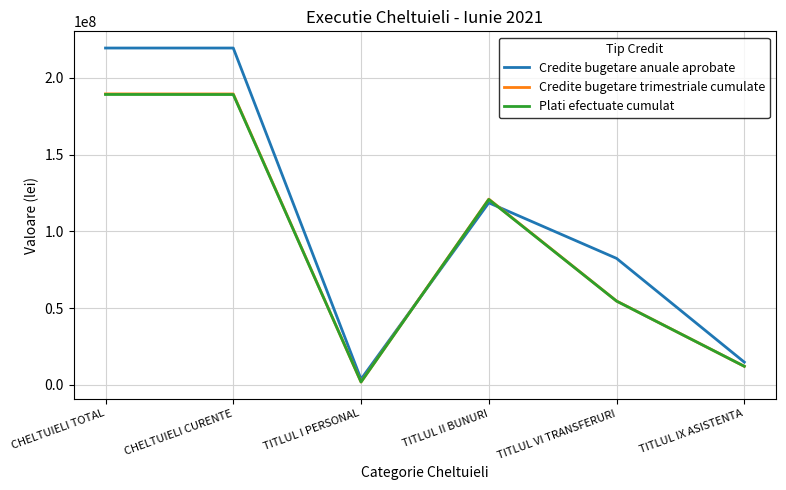

What is the sum of the Credite bugetare anuale aprobate values at CHELTUIELI TOTAL and TITLUL I PERSONAL?

223182340.0